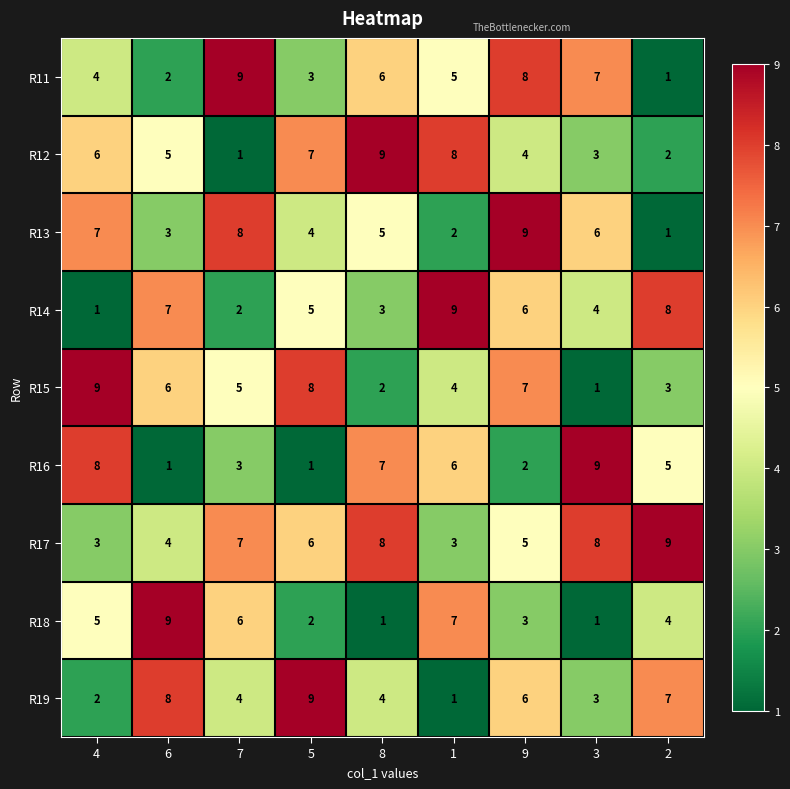

Rank the series at 6 from lowest to highest value.

R16, R11, R13, R17, R12, R15, R14, R19, R18